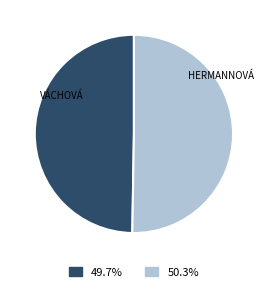

How many slices are in this pie chart?

2